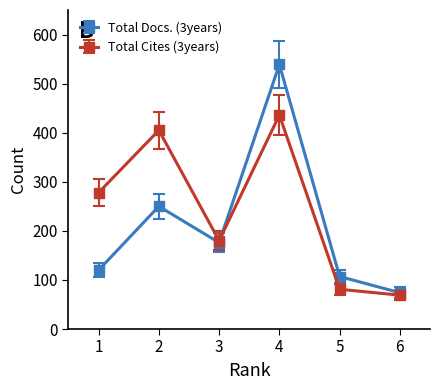

What is the total value across all series at 4?

975